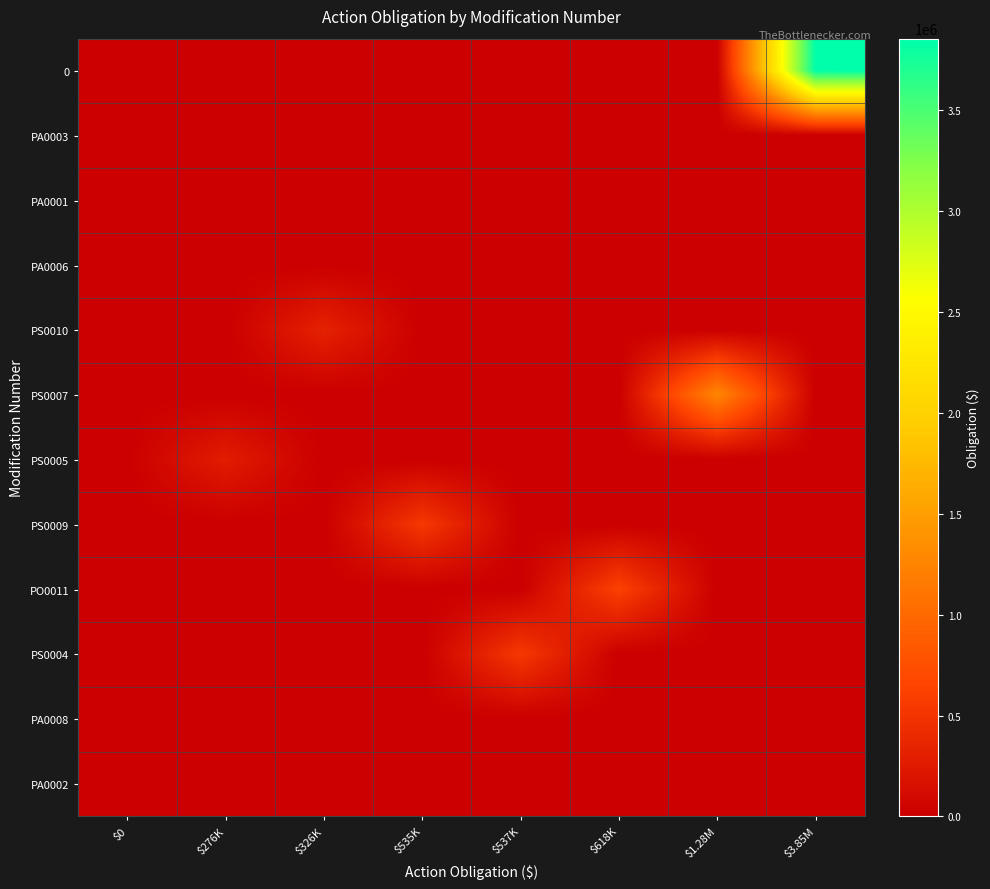

What is the total value across all series at $618K?

618259.0